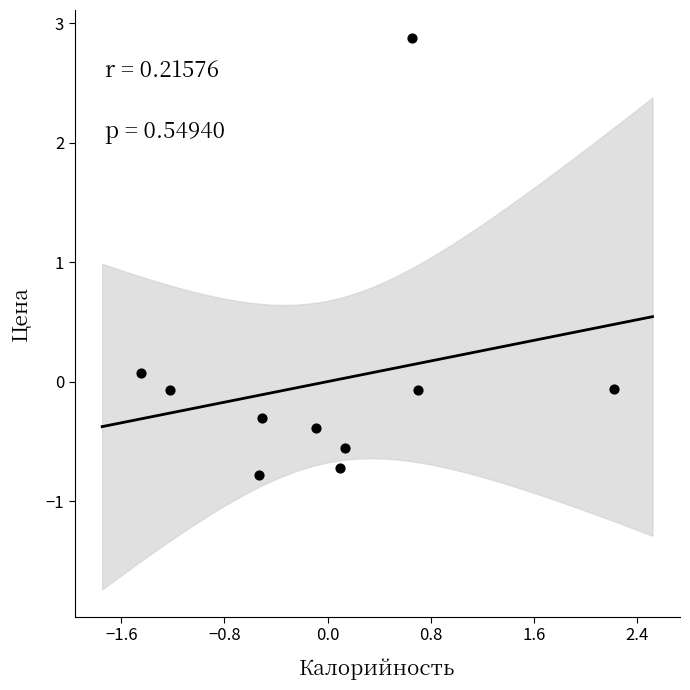

What is the range of X values (max minus min)?

3.7